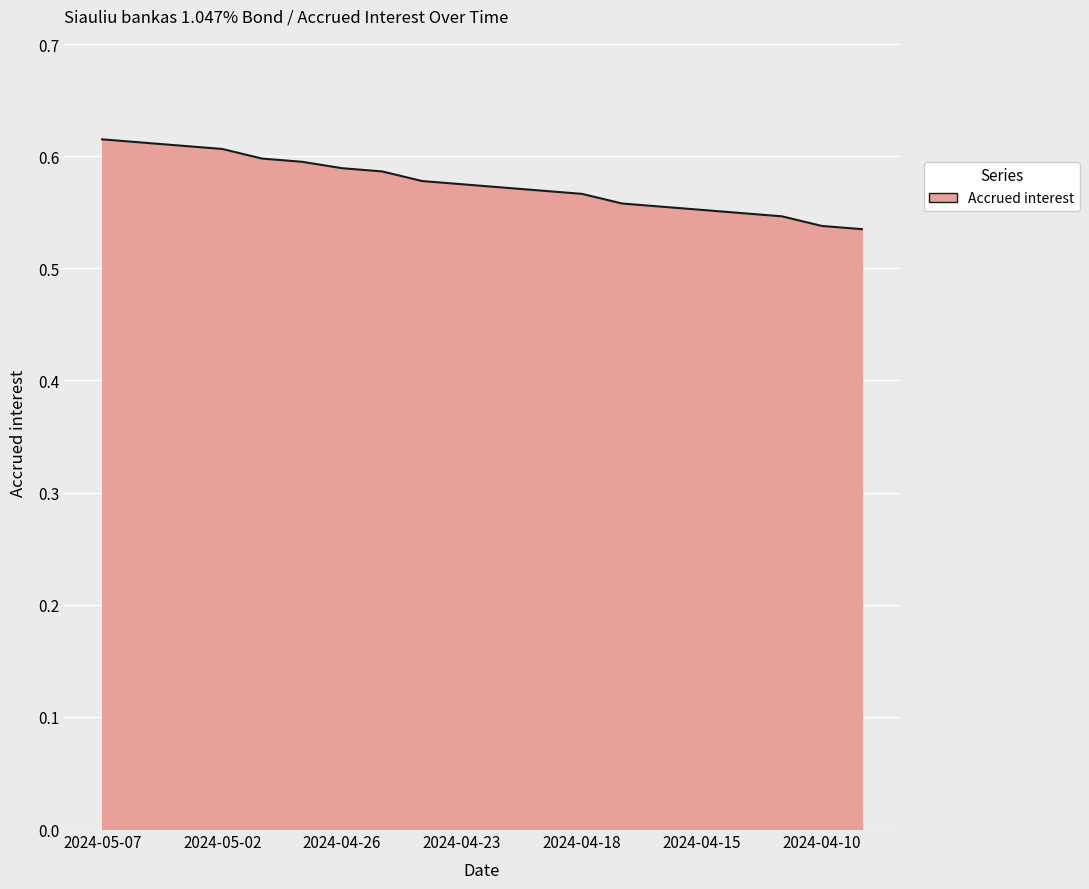

What is the value of the 2nd point from the left?

0.6